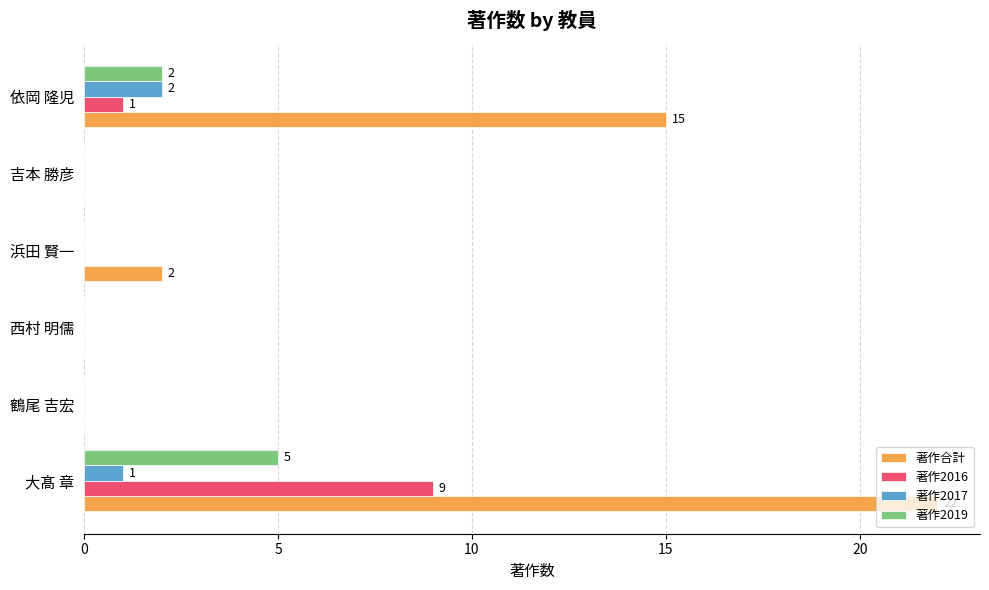

True or false: 著作2017 has a value of 0 at 鶴尾 吉宏.

True